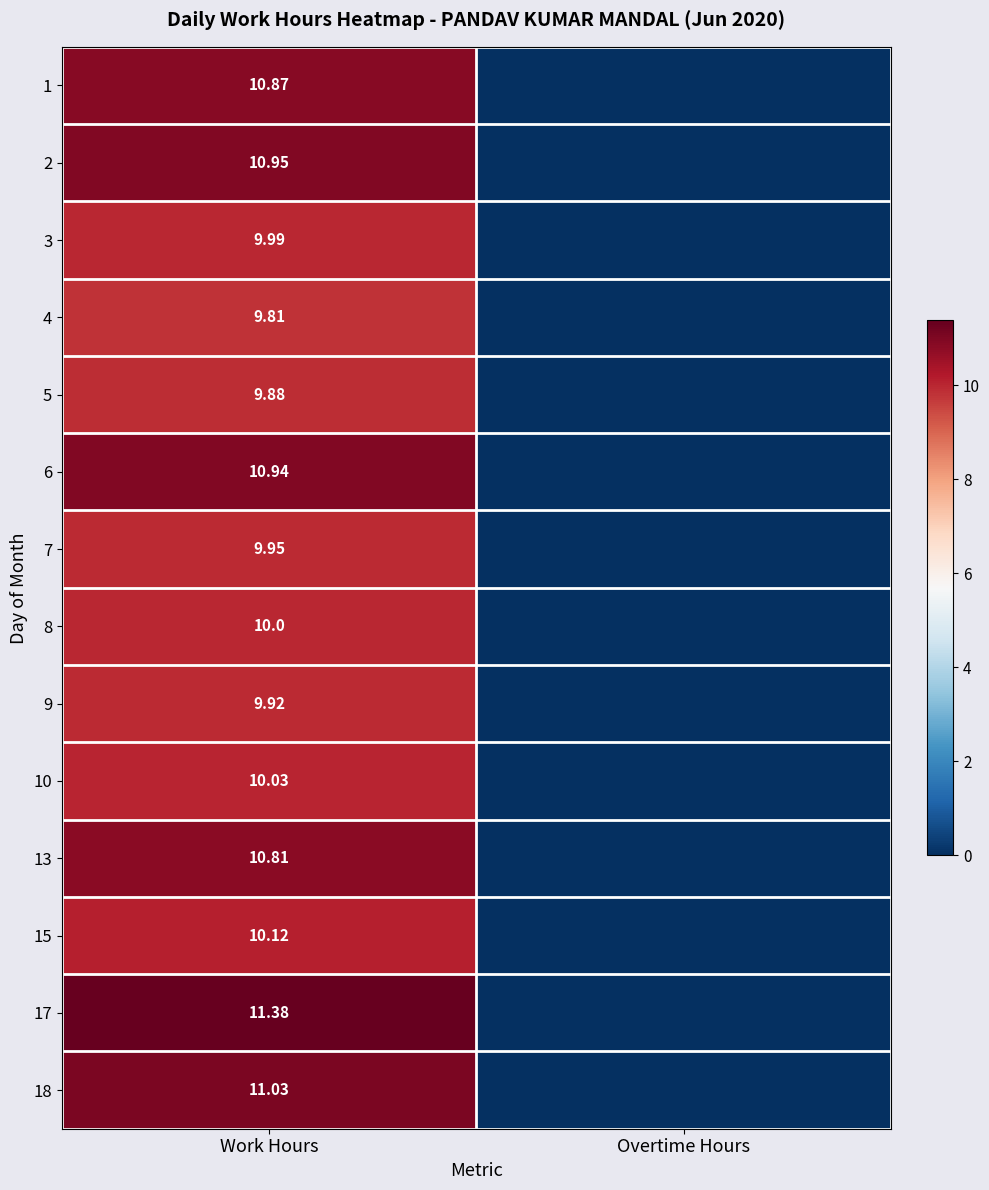

List the series in order of their peak value, lowest first.

4, 5, 9, 7, 3, 8, 10, 15, 13, 1, 6, 2, 18, 17